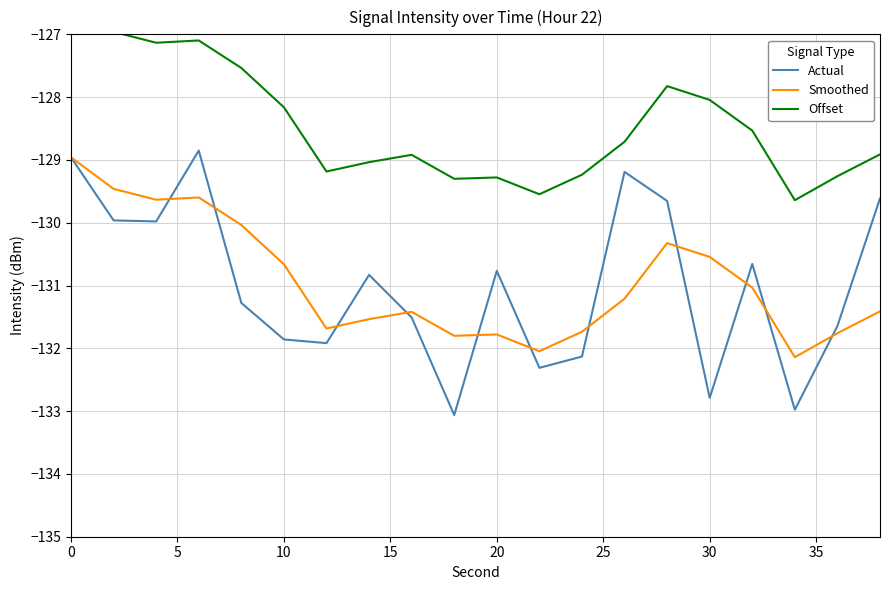

What is the minimum value for Smoothed?

-132.1